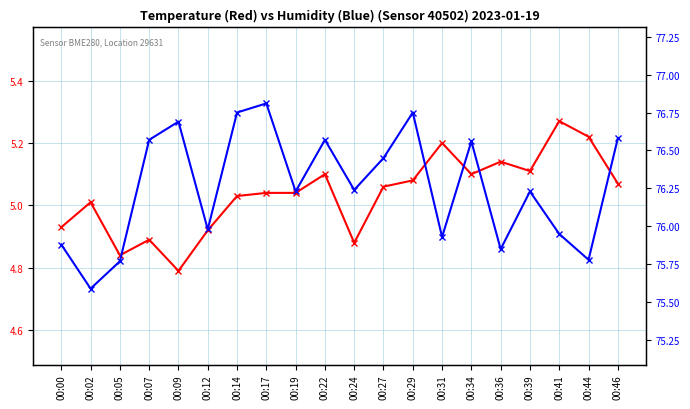

True or false: Humidity and Temperature cross at least once.

False